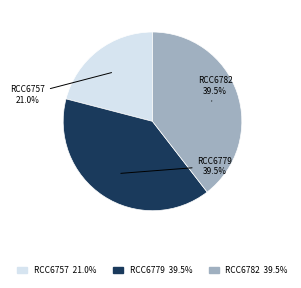

How many segments does this pie chart have?

3